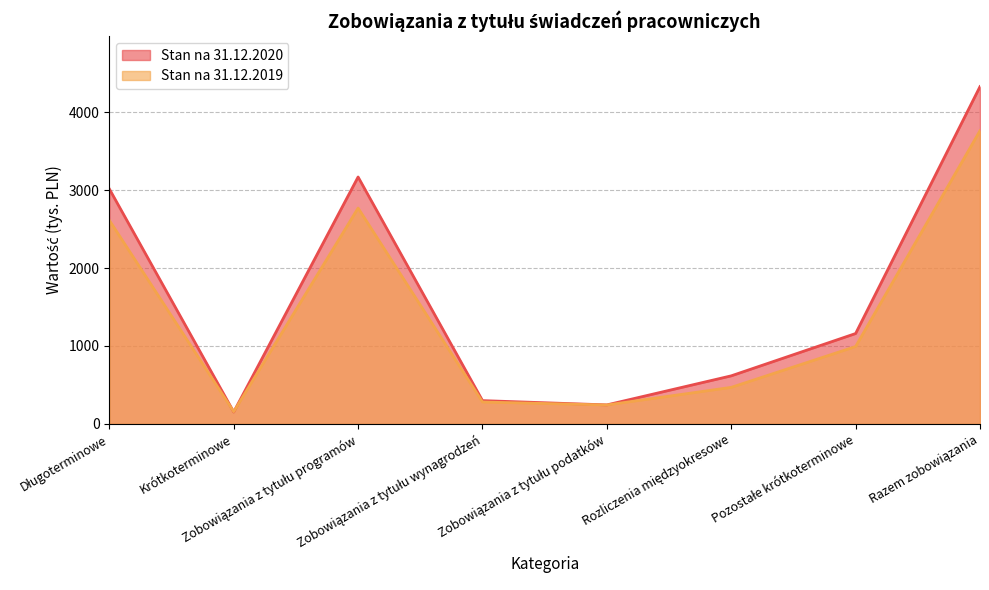

True or false: Stan na 31.12.2019 and Stan na 31.12.2020 intersect in this chart.

True